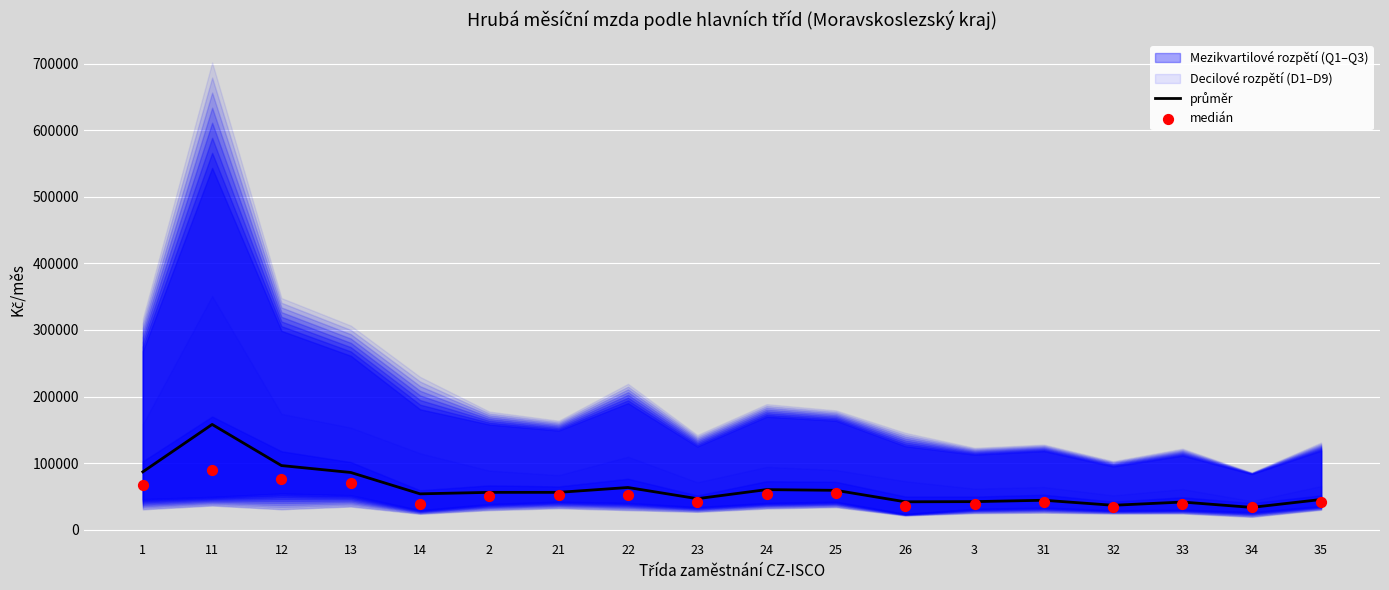

At how many categories does at least one series exceed 149904?

1